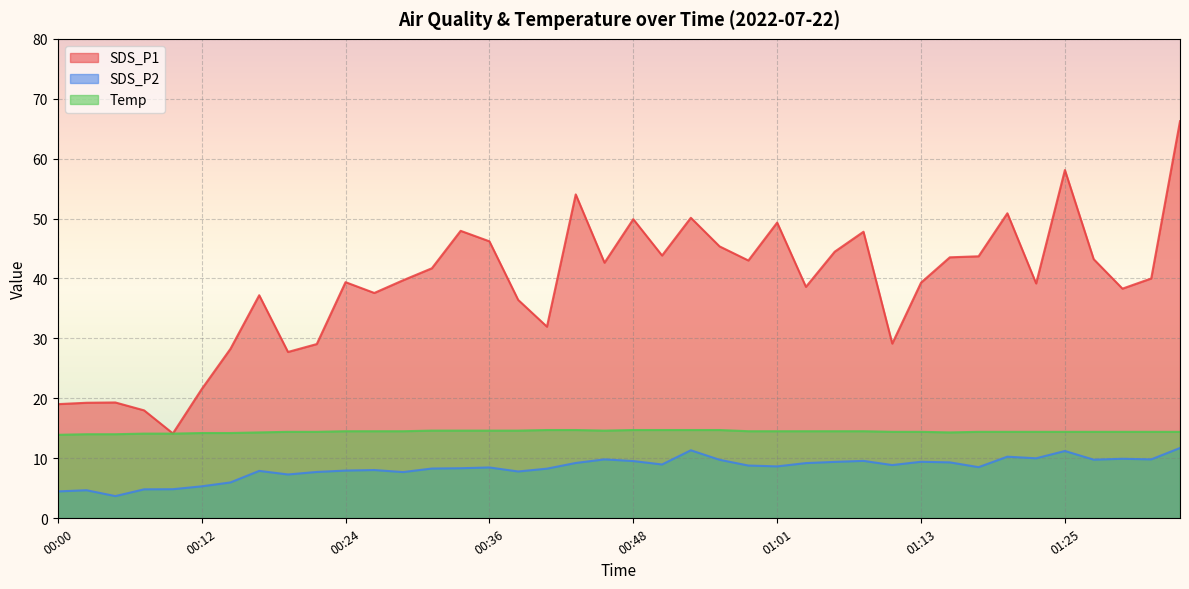

Which series has the largest total across all categories?

SDS_P1